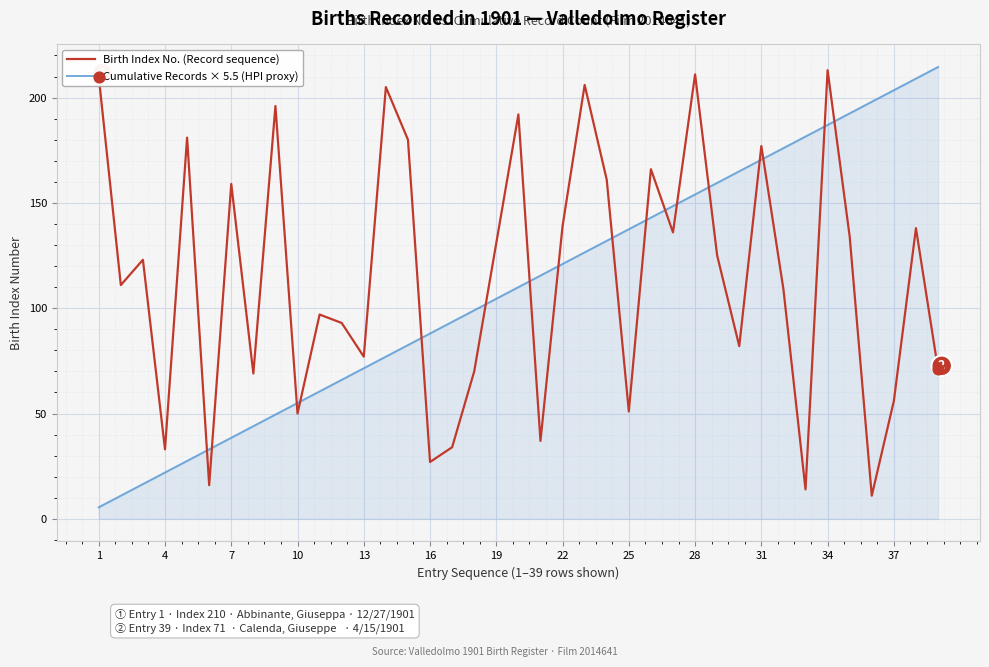

What is the greatest value displayed?

214.5